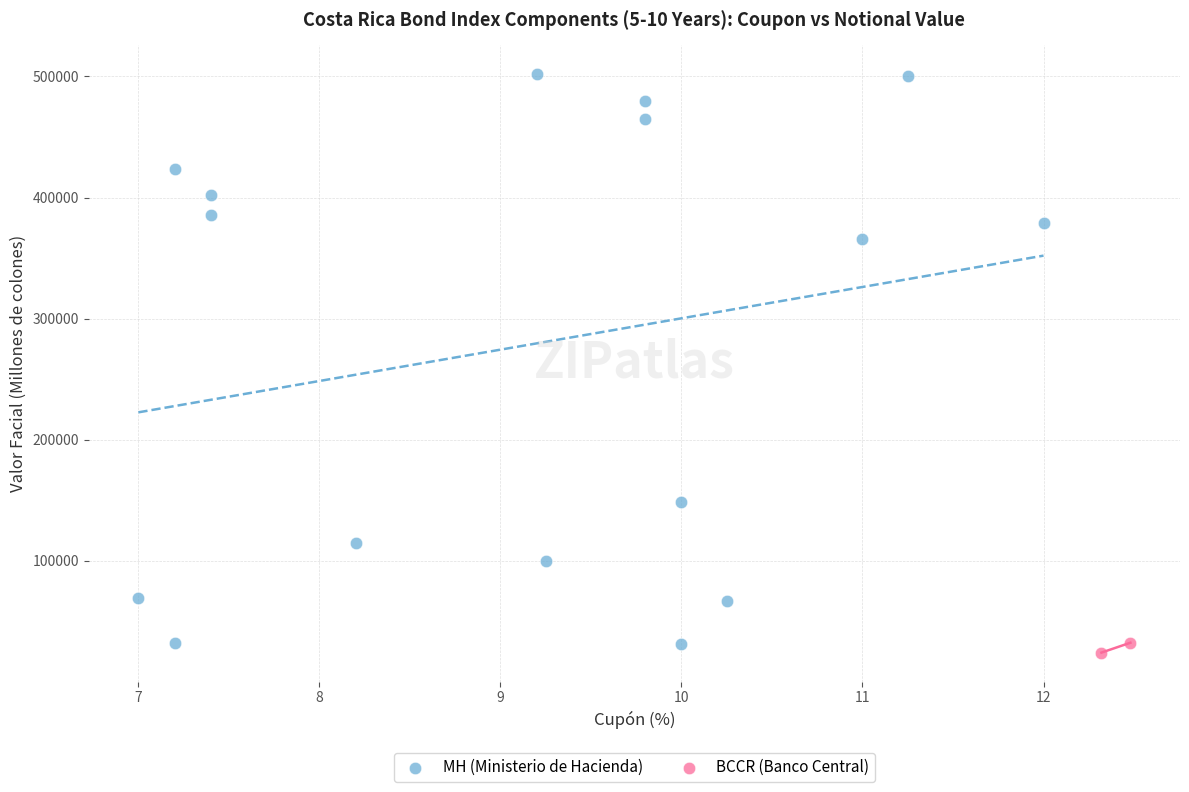

What are all the series names shown in the legend?

MH (Ministerio de Hacienda), BCCR (Banco Central)